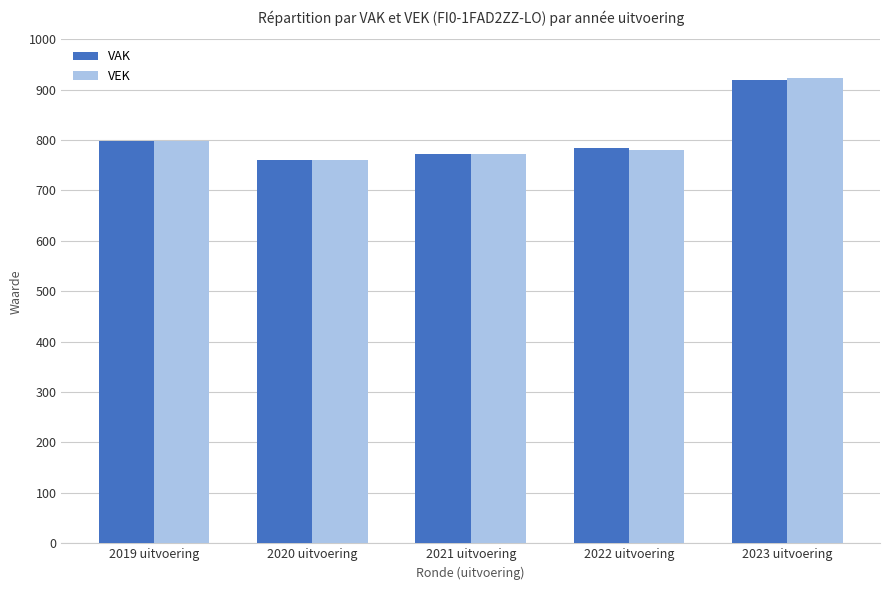

What are all the series names shown in the legend?

VAK, VEK